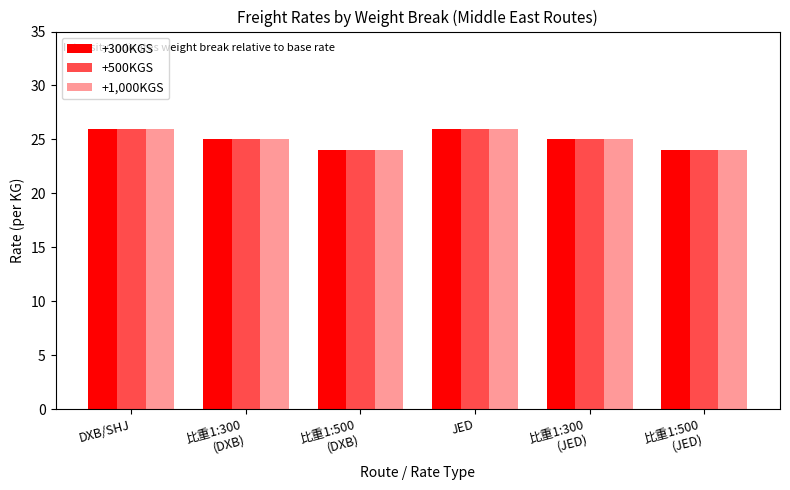

What is the sum of all +300KGS values?

150